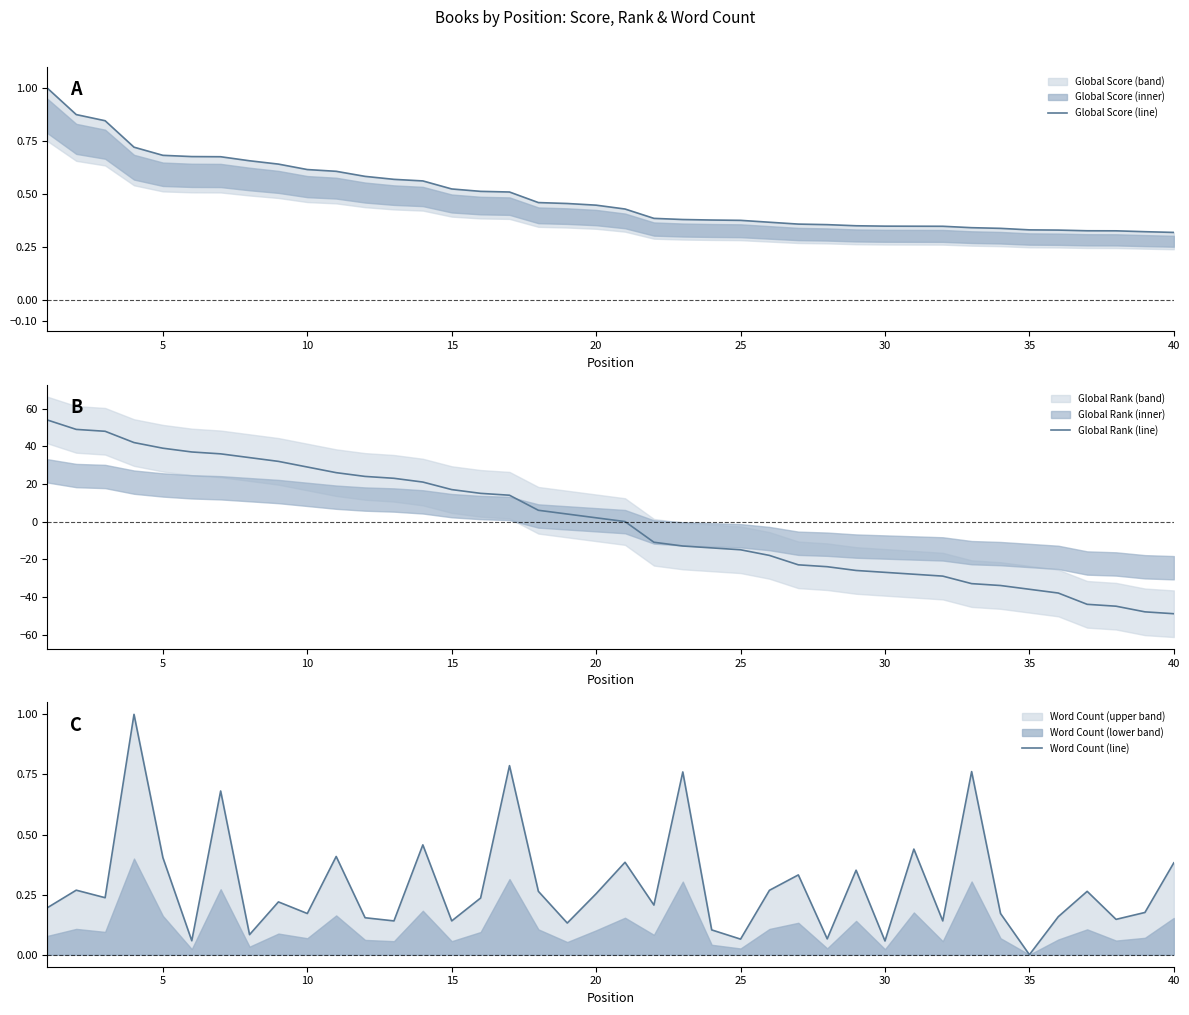

How many series are shown in this chart?

3